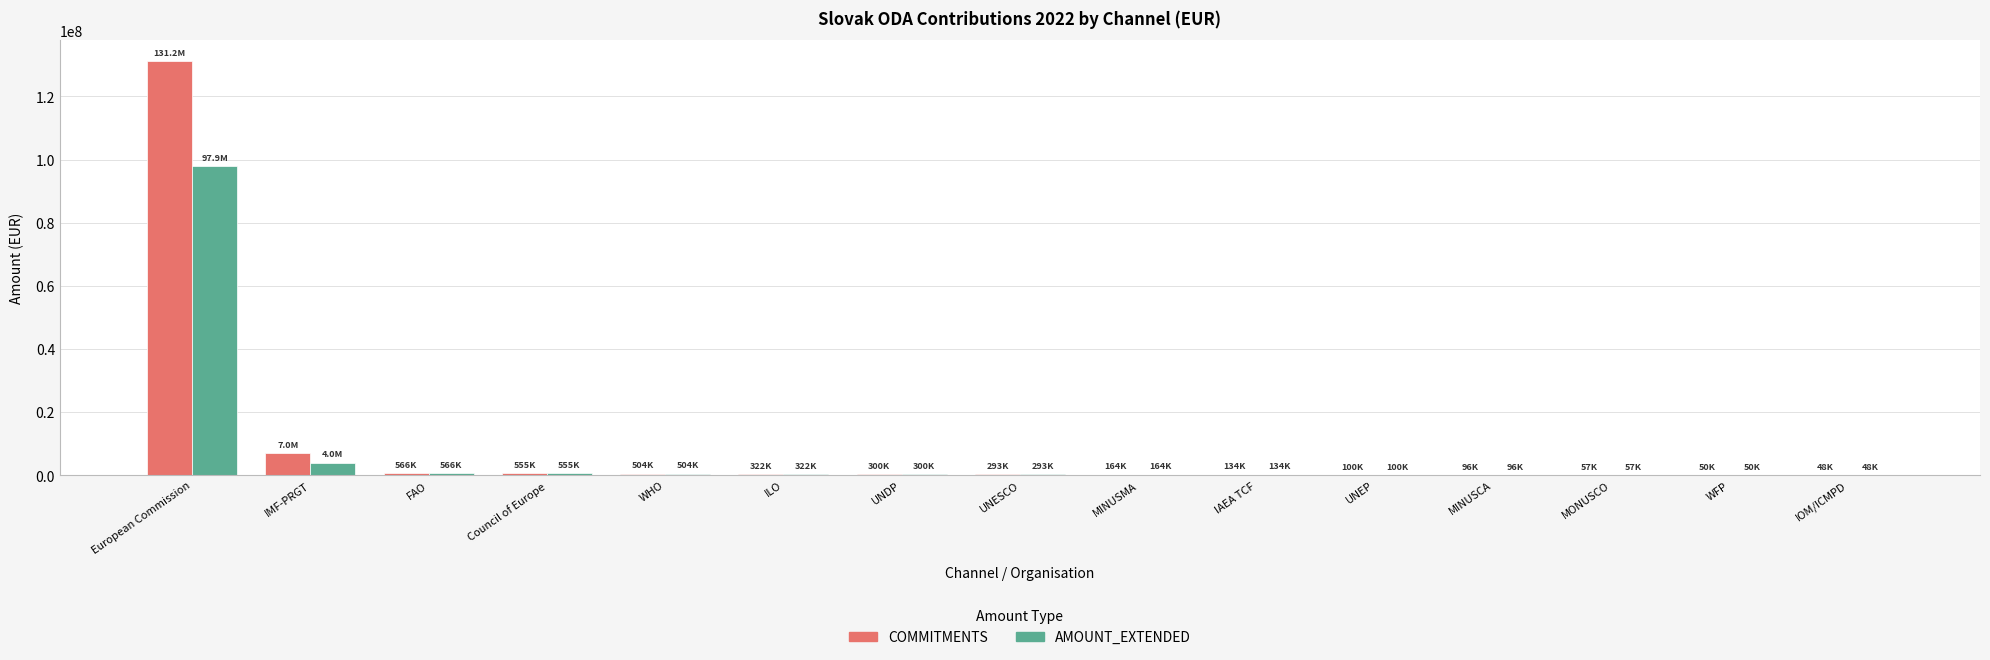

What are all the series names shown in the legend?

COMMITMENTS, AMOUNT_EXTENDED